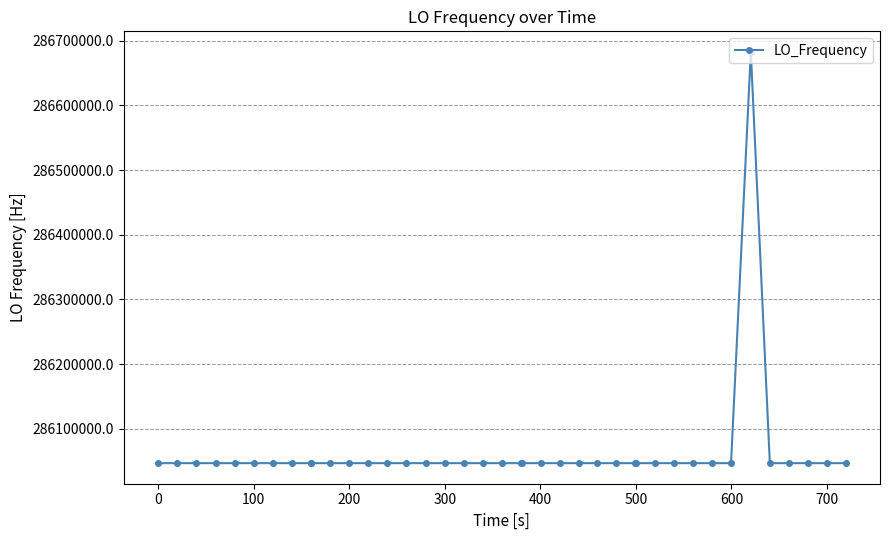

What is the smallest value displayed?

286046996.5